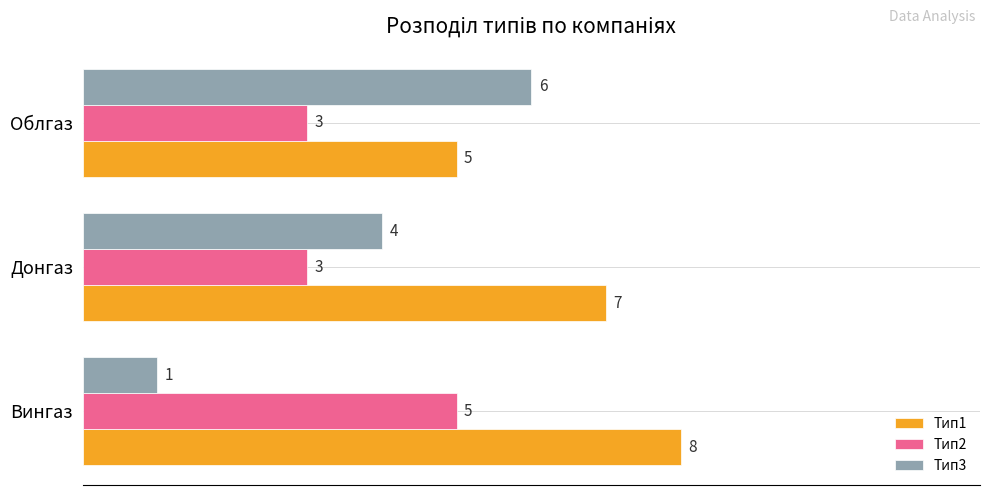

How many data points does each series have?

3